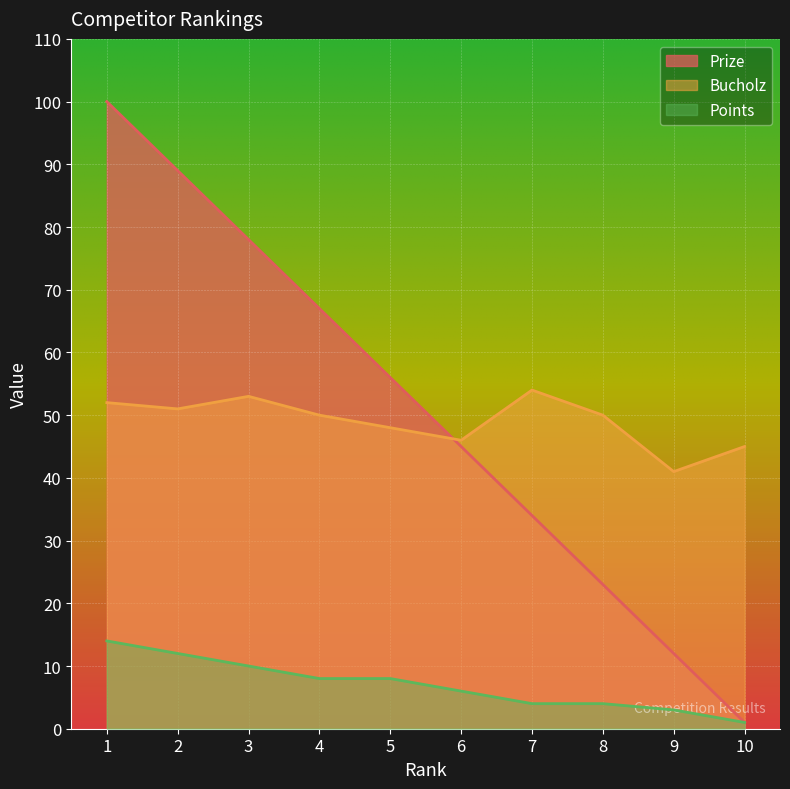

Count the number of data series in this chart.

3